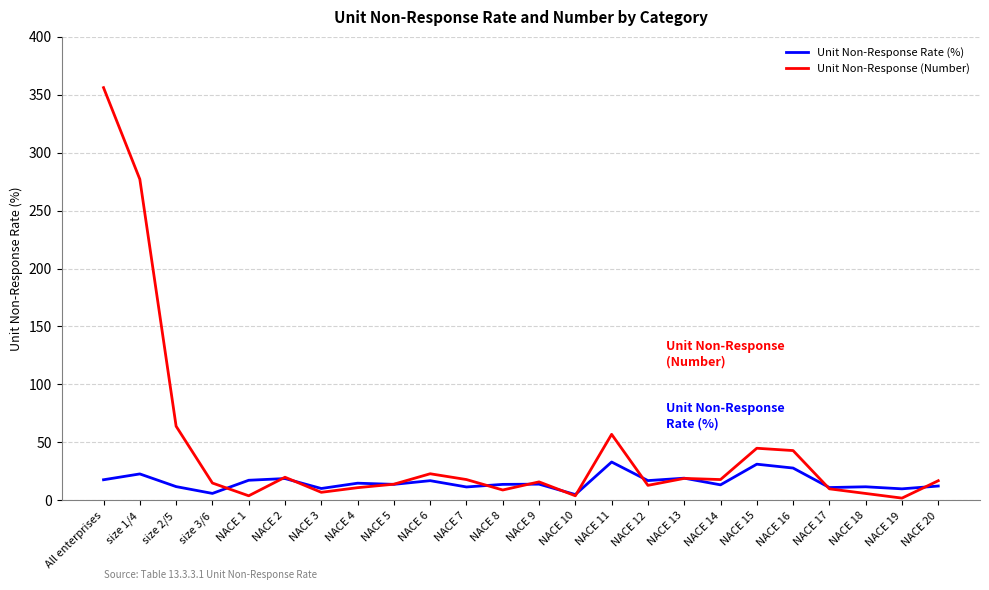

What is the lowest value of the Unit Non-Response (Number) series?

2.0